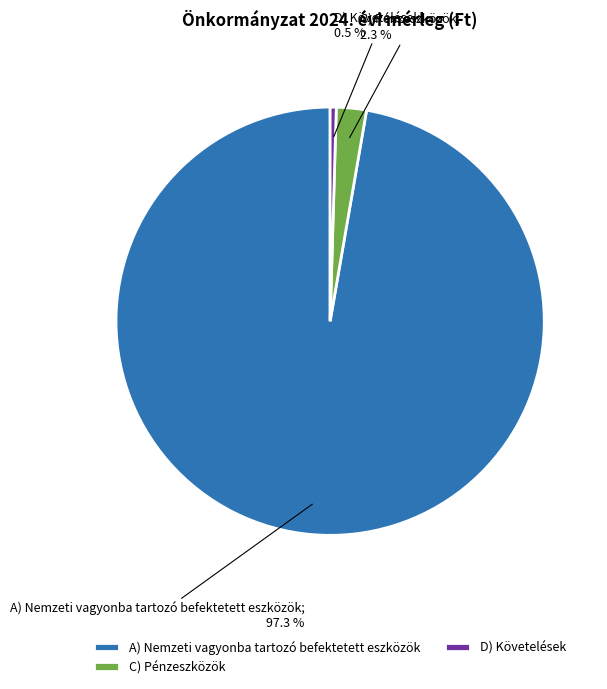

What is the largest slice in the pie chart?

A) Nemzeti vagyonba tartozó befektetett eszközök